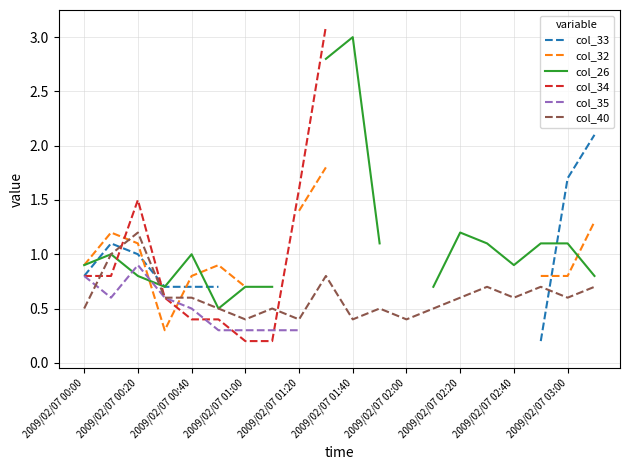

At how many categories does at least one series exceed 2?

3